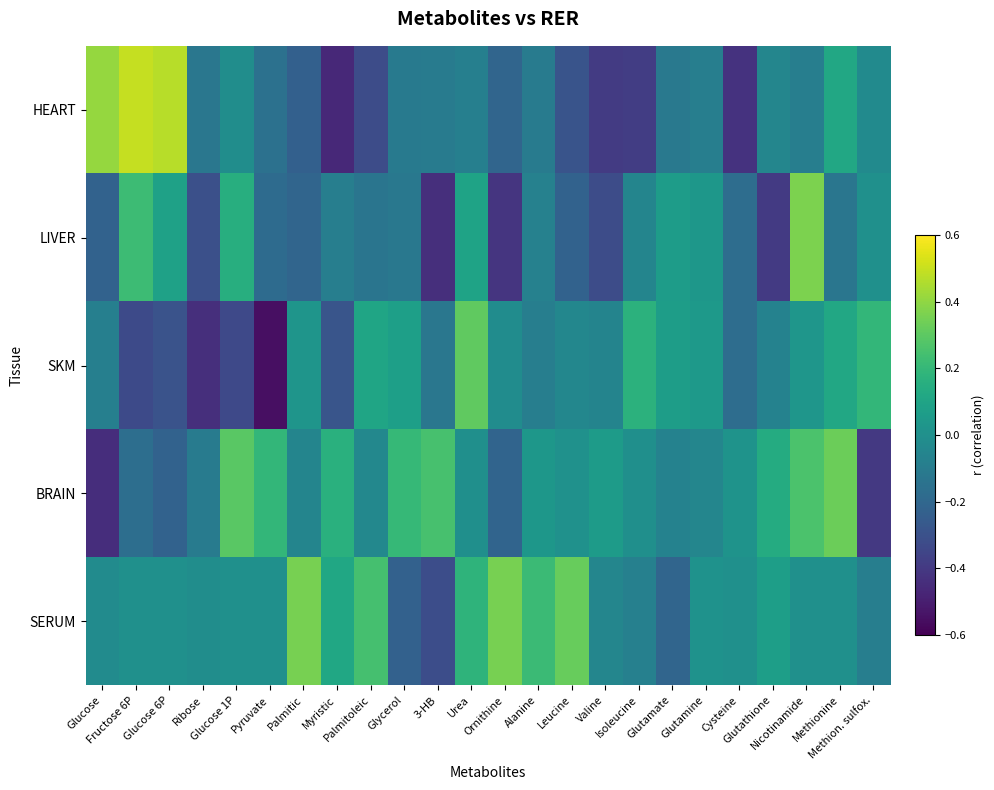

Which series has the largest total across all categories?

SERUM